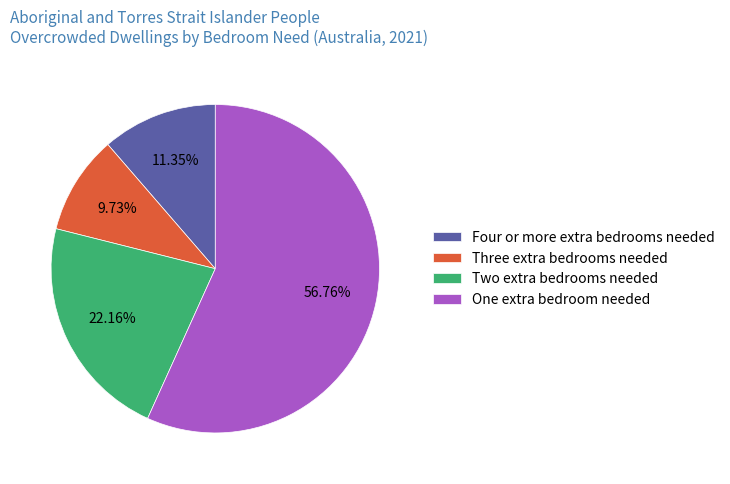

What is the ratio of the value at Two extra bedrooms needed to the value at Three extra bedrooms needed?

2.3